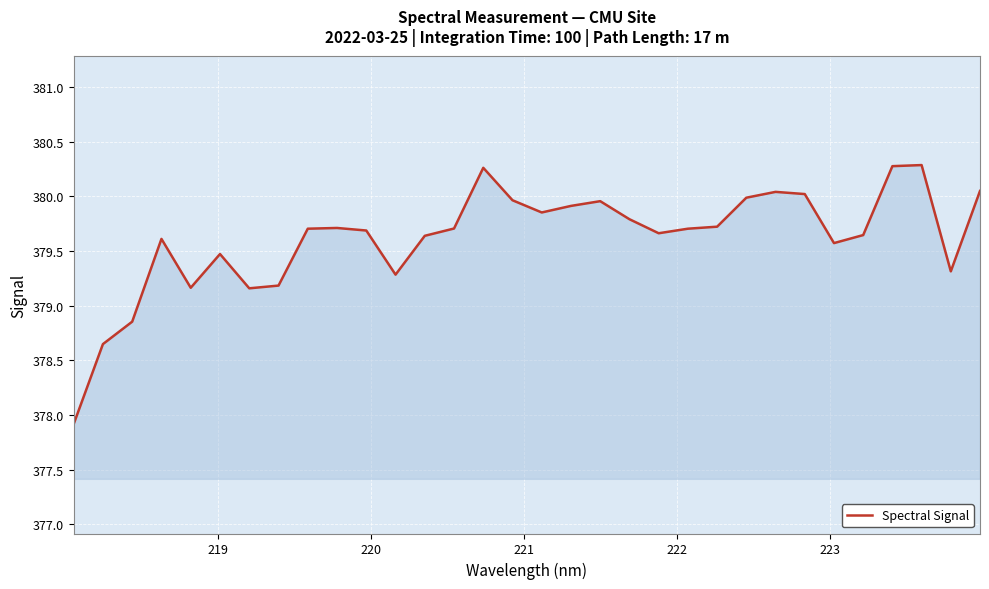

How many lines are shown in the chart?

1